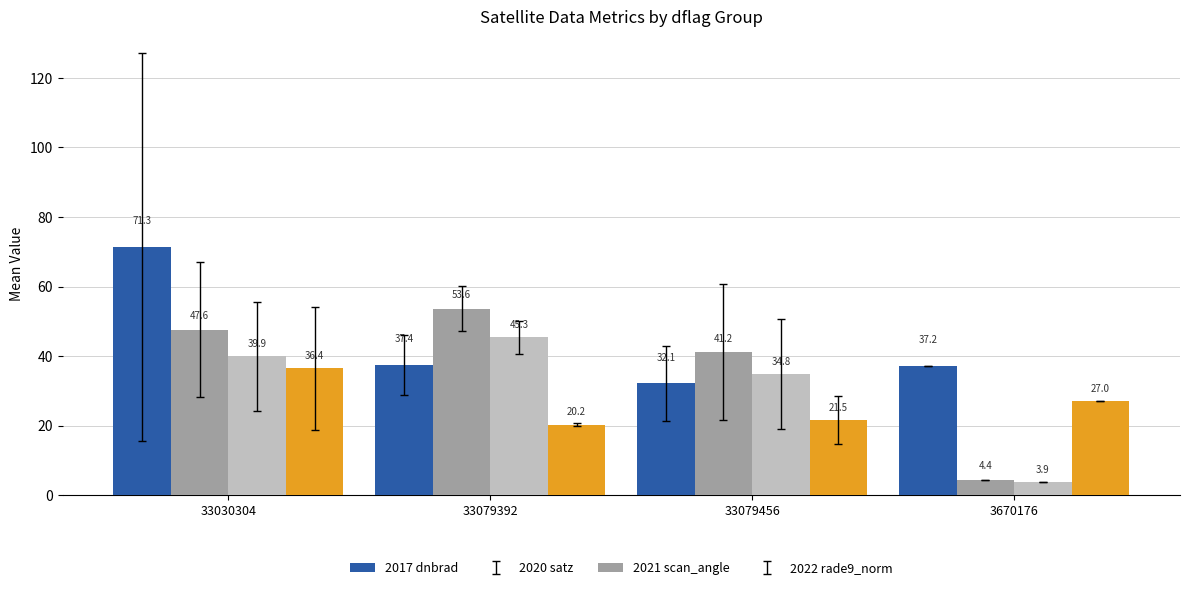

At which category is the sum across all series the highest?

33030304